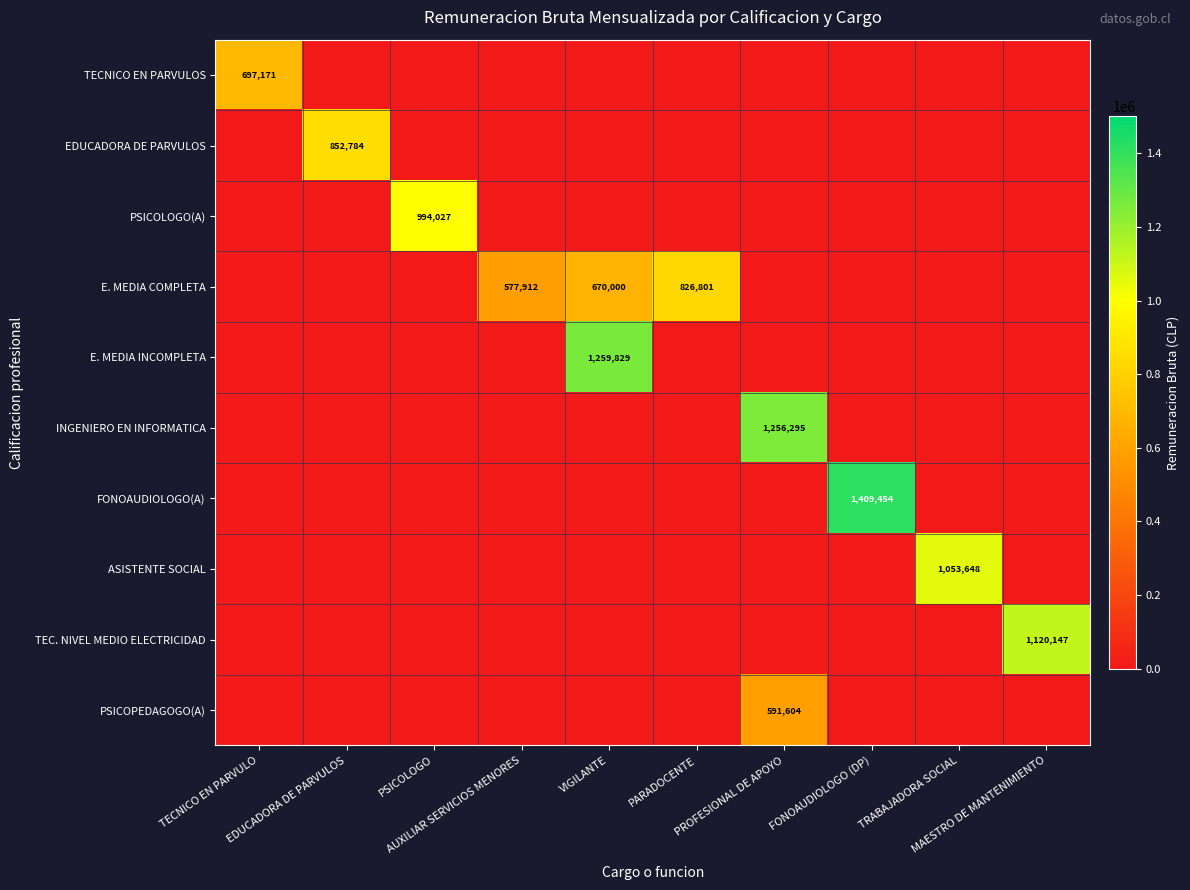

Which series has the widest spread of values?

FONOAUDIOLOGO(A)